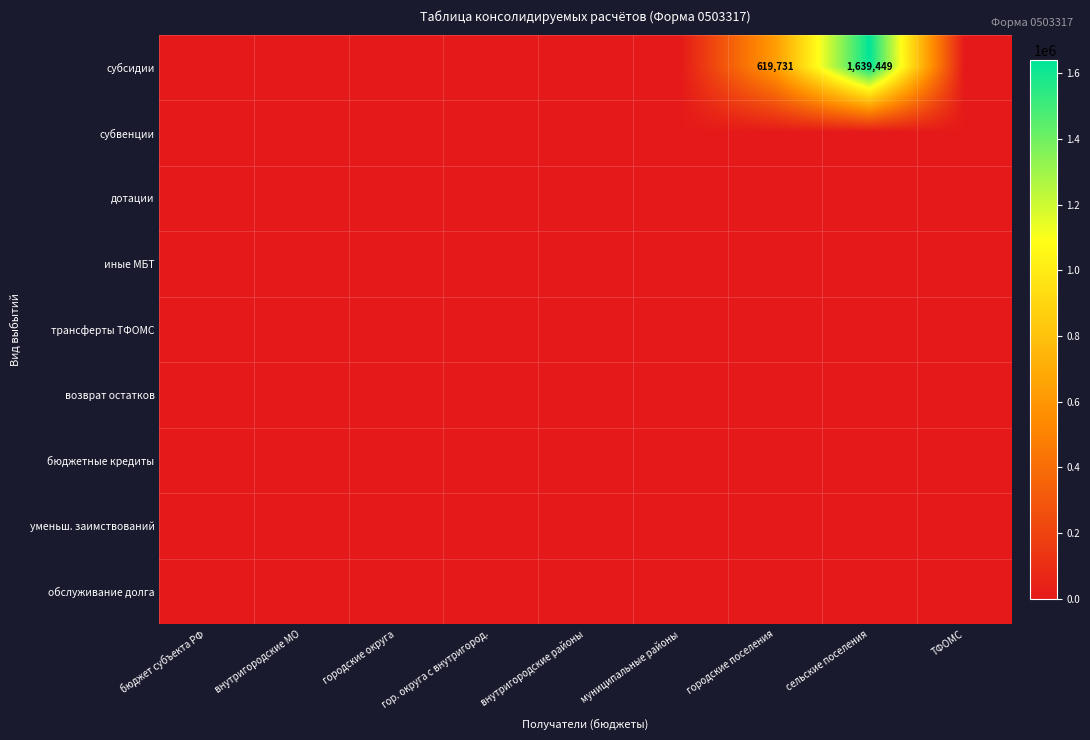

How many categories are shown in the chart?

9